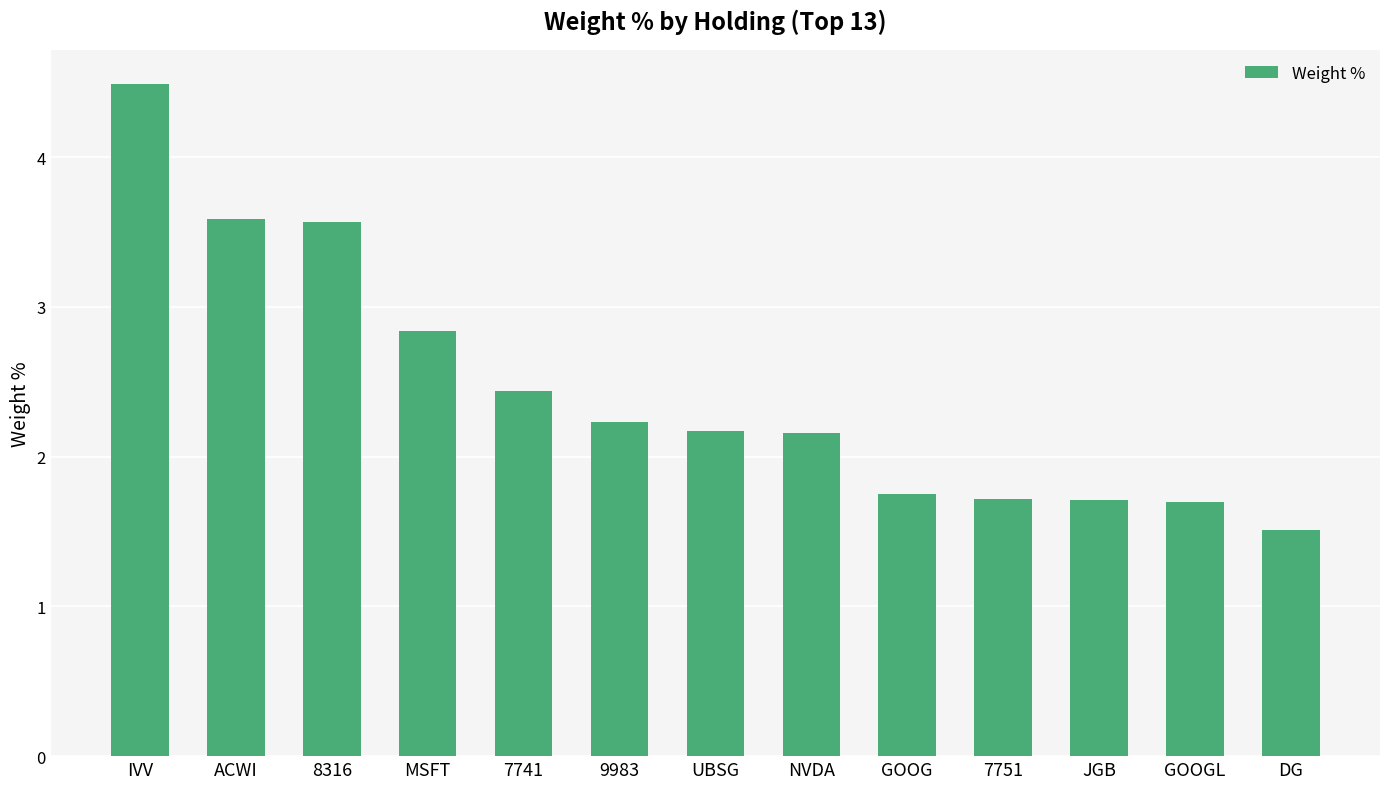

Approximately how many times larger is the value at 9983 compared to ACWI?

0.6